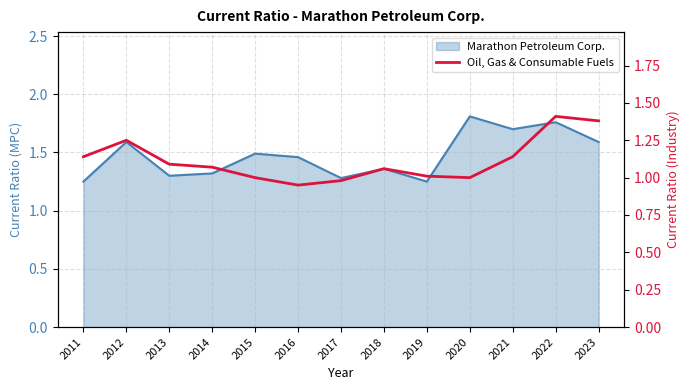

Where does the data first go above 1?

2011